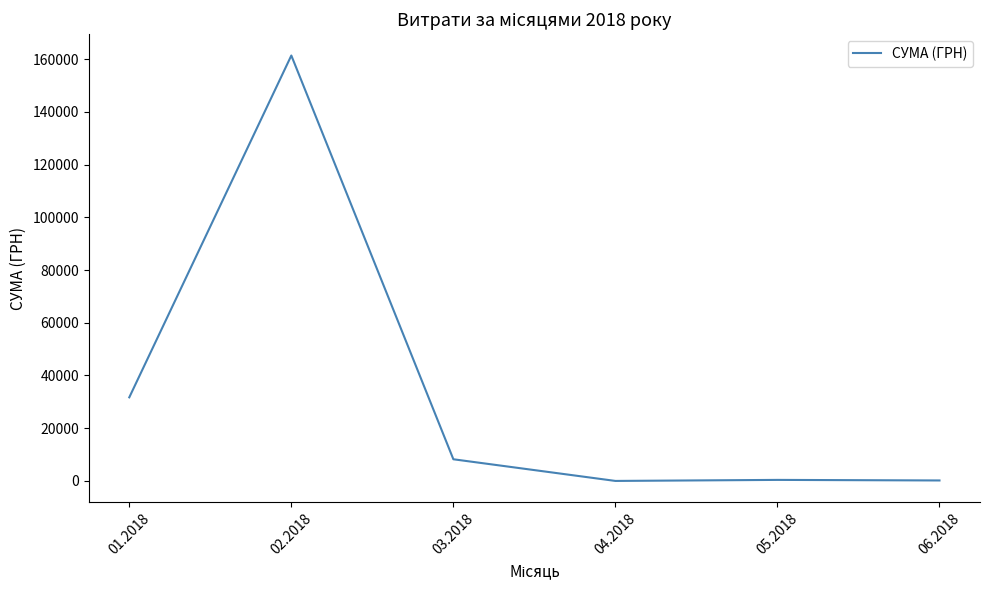

What is the difference between the maximum and second lowest values?

161222.7